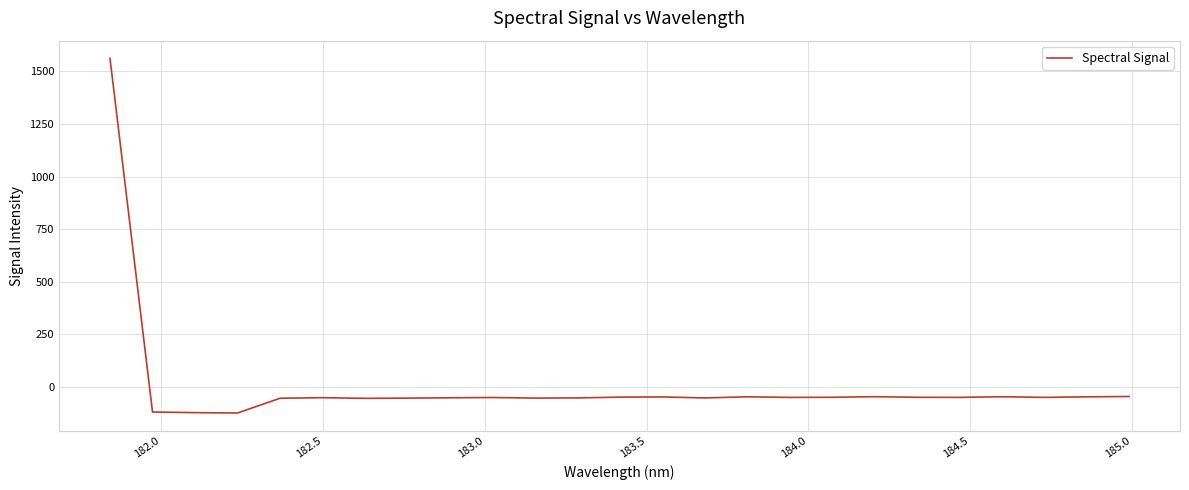

What is the smallest value displayed?

-125.1